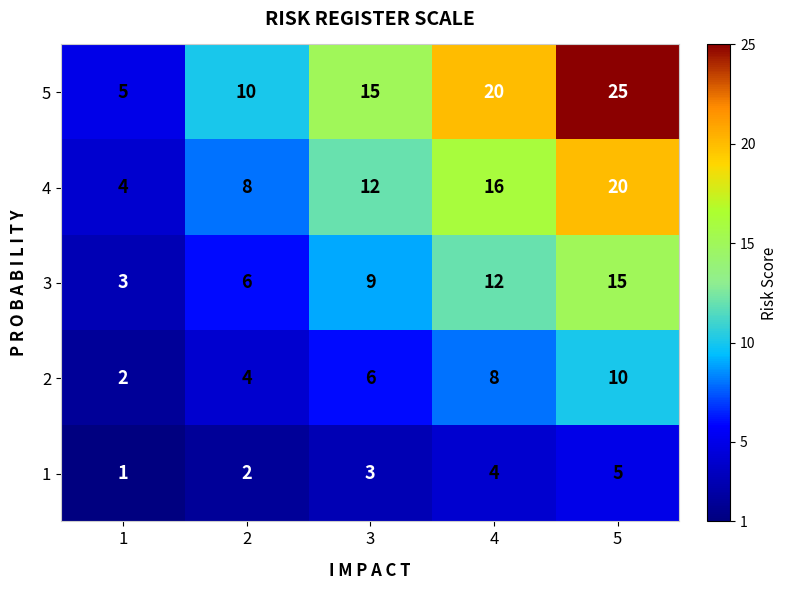

Which series has the largest total across all categories?

5